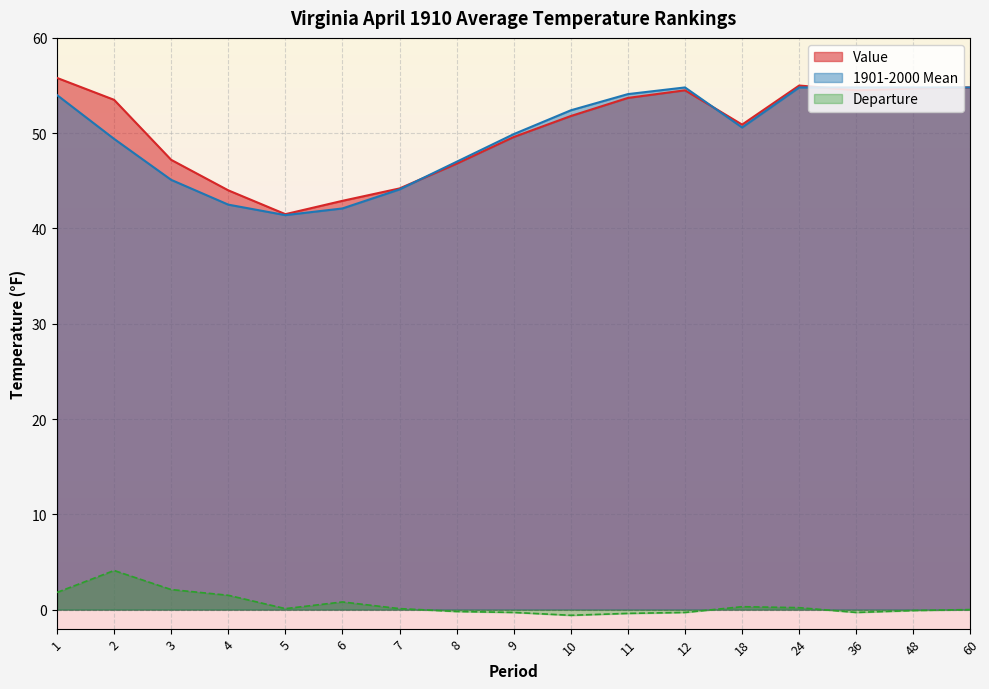

True or false: Value has a value of 81.6 at 36.

False